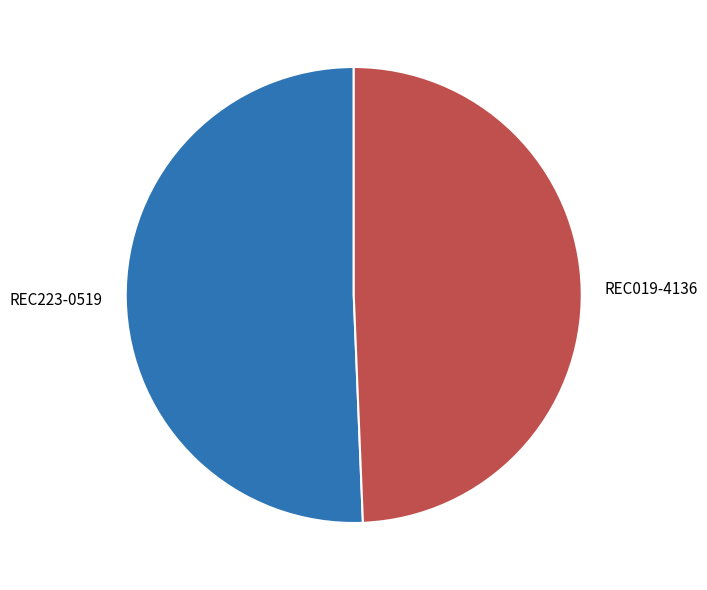

Approximately how many times larger is the value at REC223-0519 compared to REC019-4136?

1.0